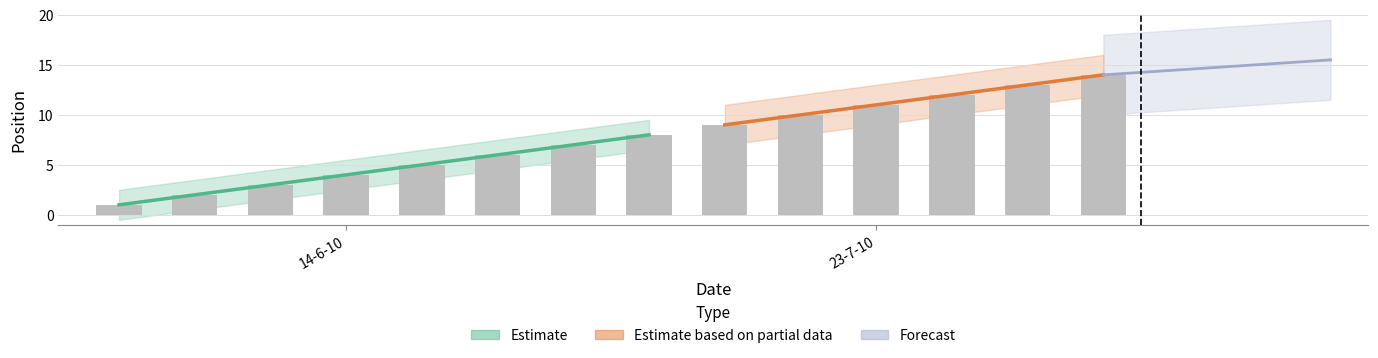

At which label is the value closest to 7?

14-6-10